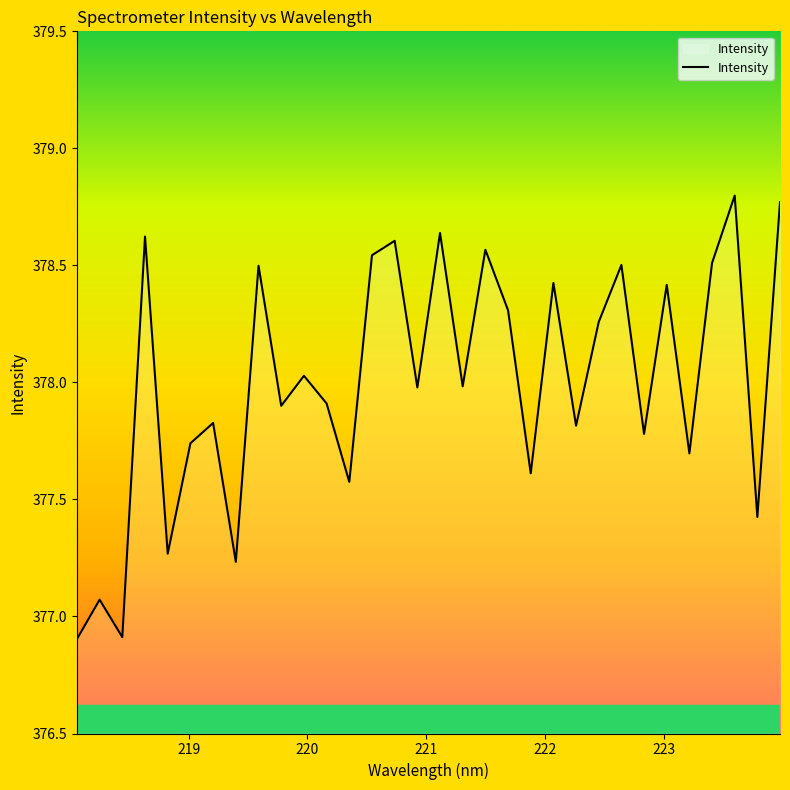

Does the chart display data point markers on the line(s)?

No